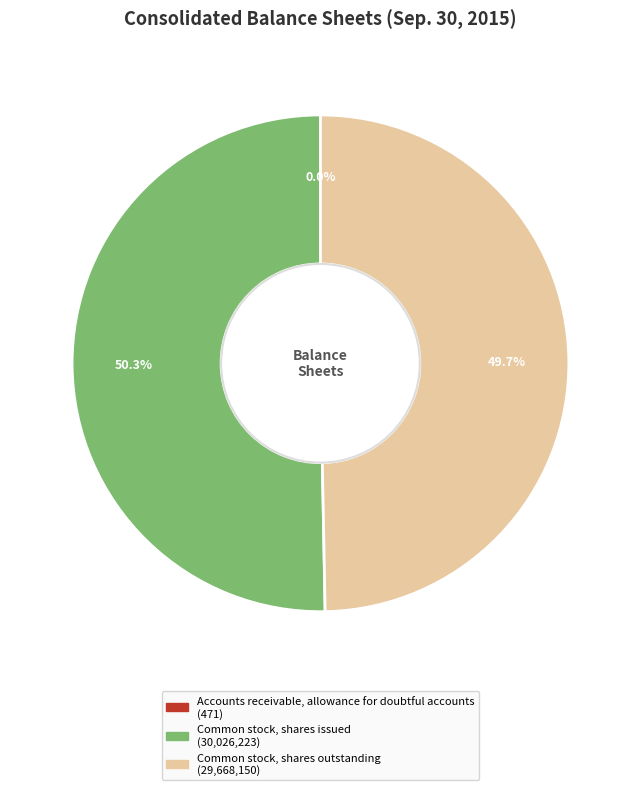

Which slice represents more than half of the pie?

Common stock, shares issued